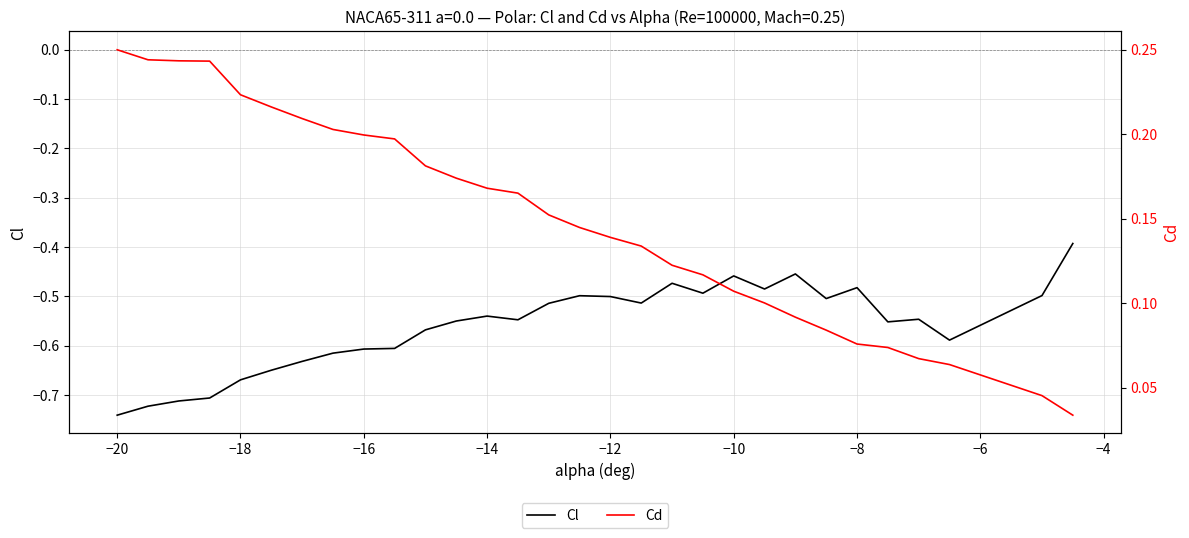

What is the smallest value displayed?

-0.7